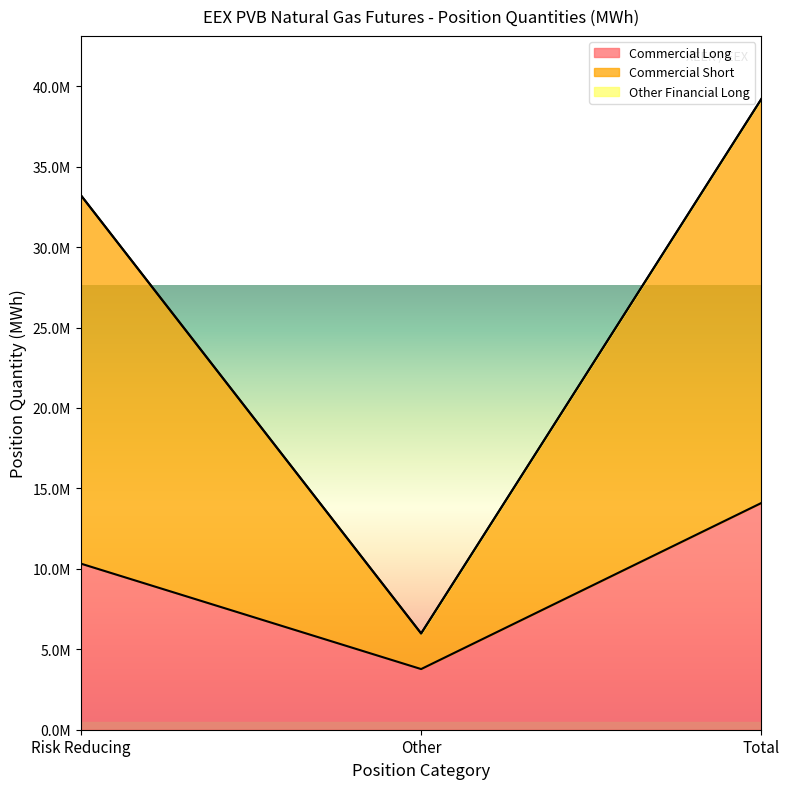

Where is Commercial Long nearest to the value 8933605?

Risk Reducing